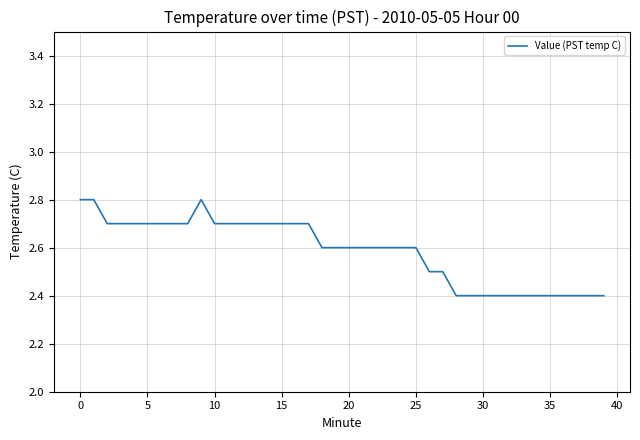

What is the minimum value shown in the chart?

2.4